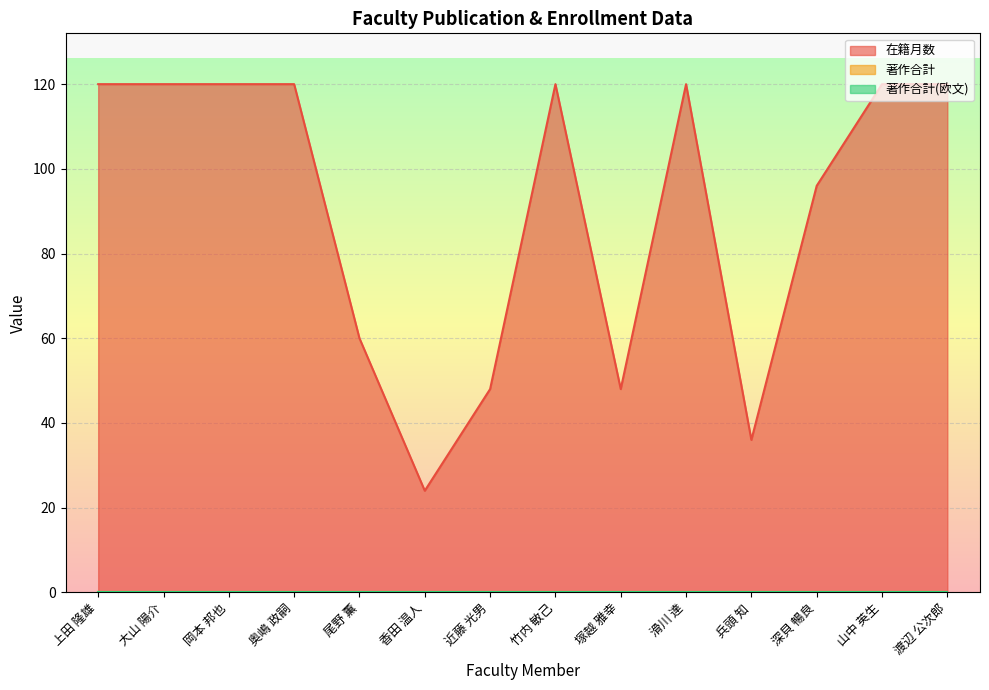

How many lines are shown in the chart?

3